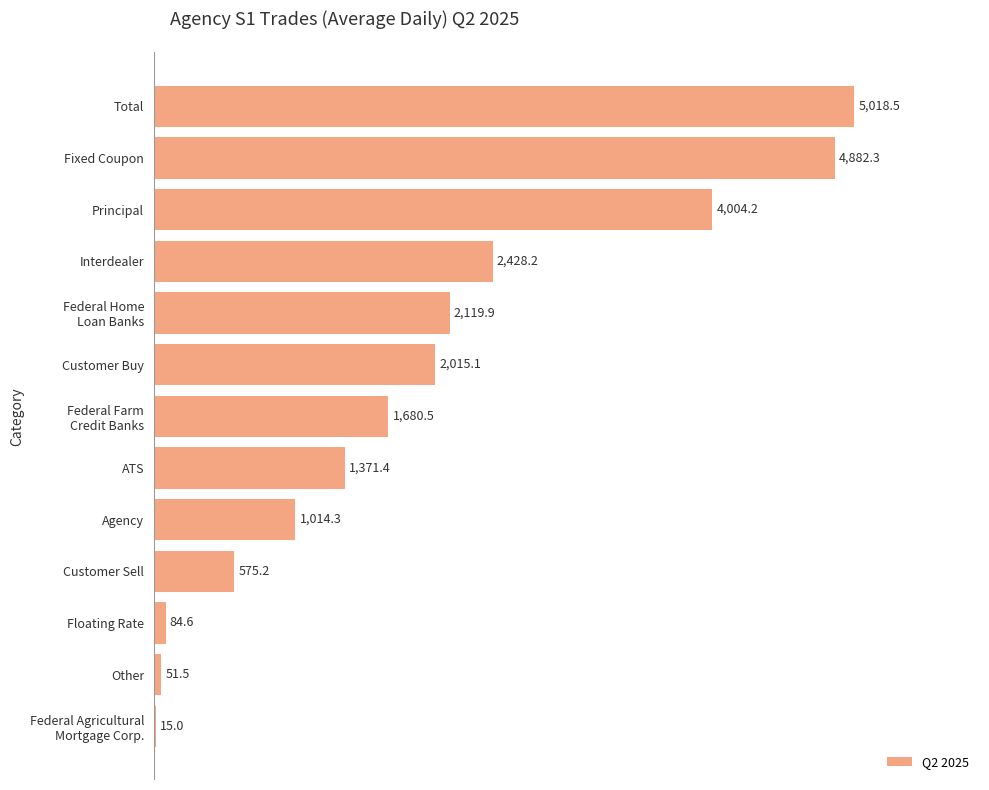

At which category does the chart reach its peak across all series?

Total